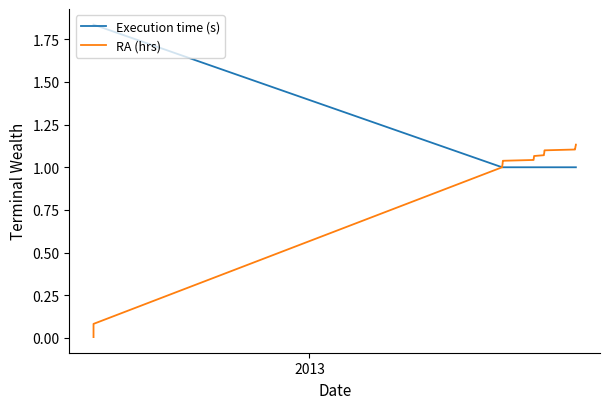

True or false: RA (hrs) and Execution time (s) intersect in this chart.

False